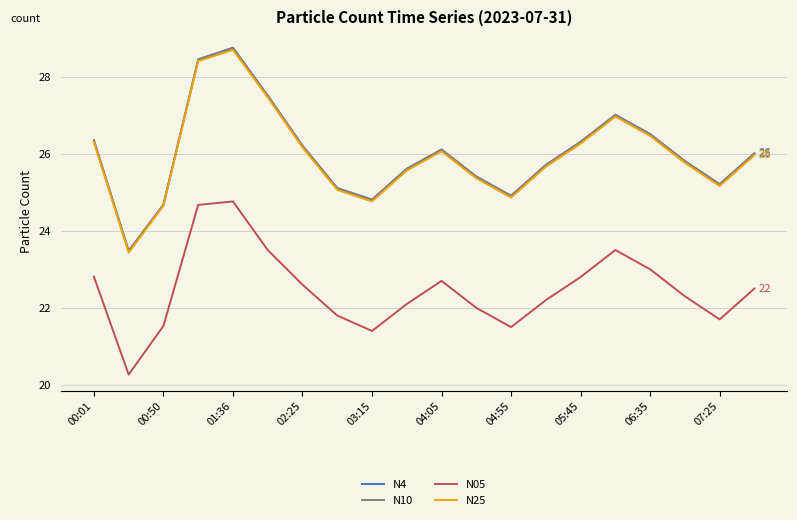

True or false: N10 and N05 intersect in this chart.

False